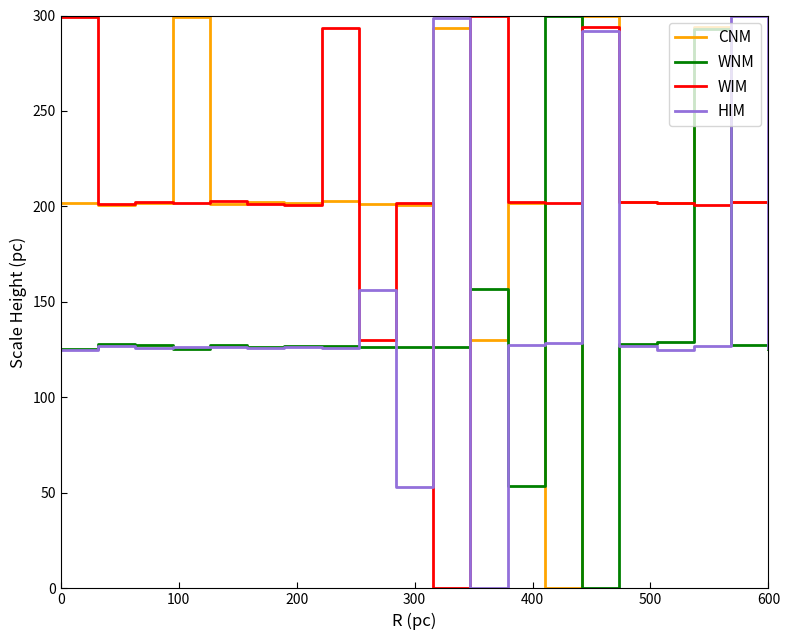

After their last crossing, which series has the higher values: HIM or CNM?

CNM